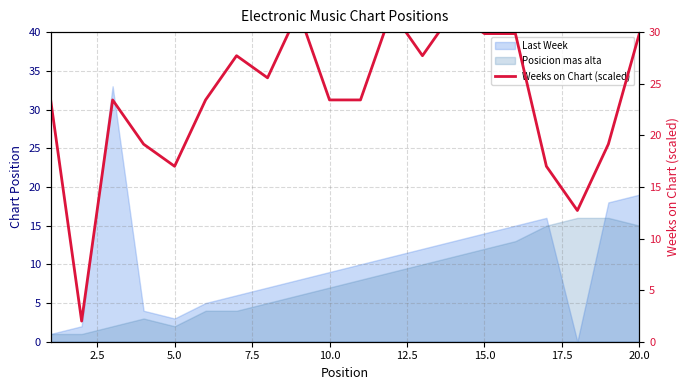

The value at 16 is 10.3. True or false?

False